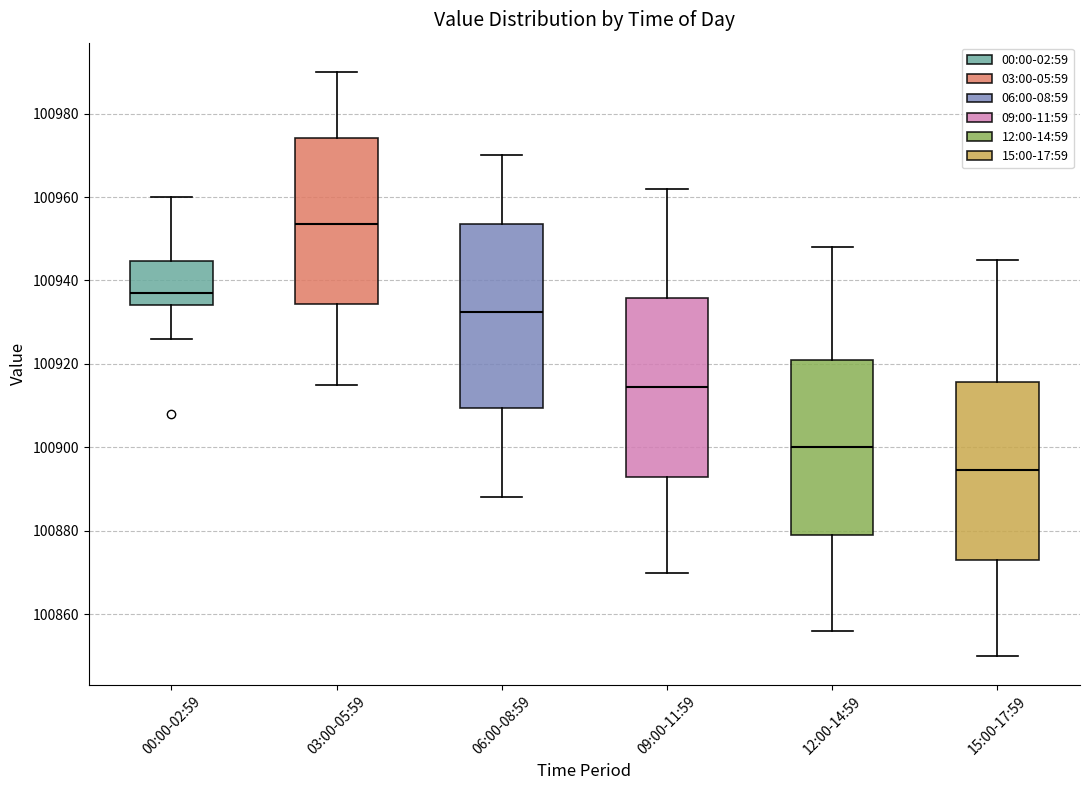

Which box's median line is the lowest?

15:00-17:59